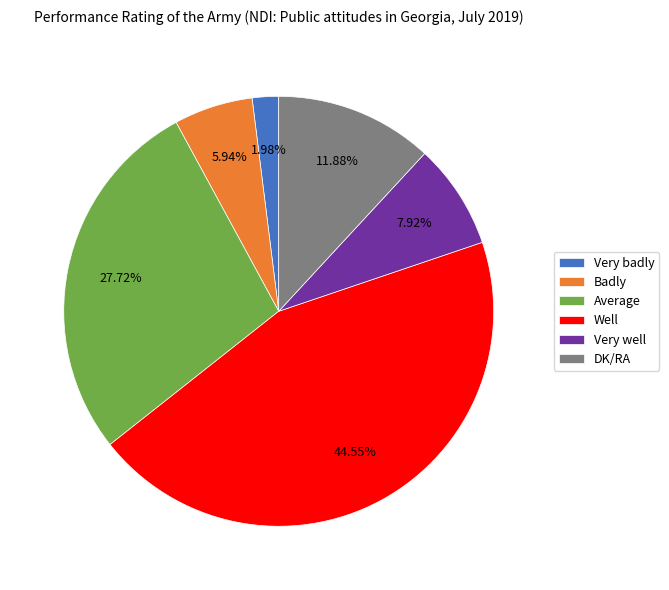

To the nearest percent, what percentage of the pie is Average?

28%